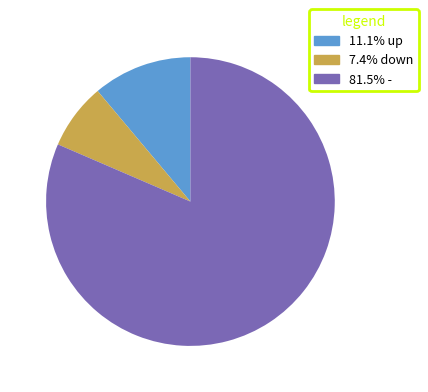

Count the number of slices in the pie.

3